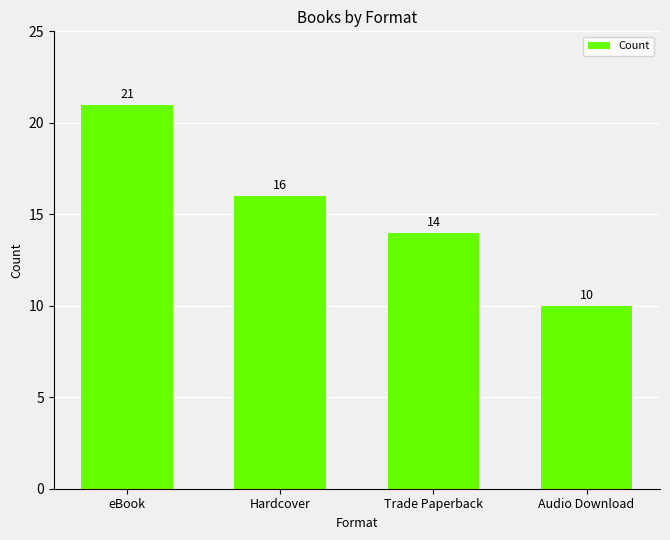

Are the bars horizontal?

No